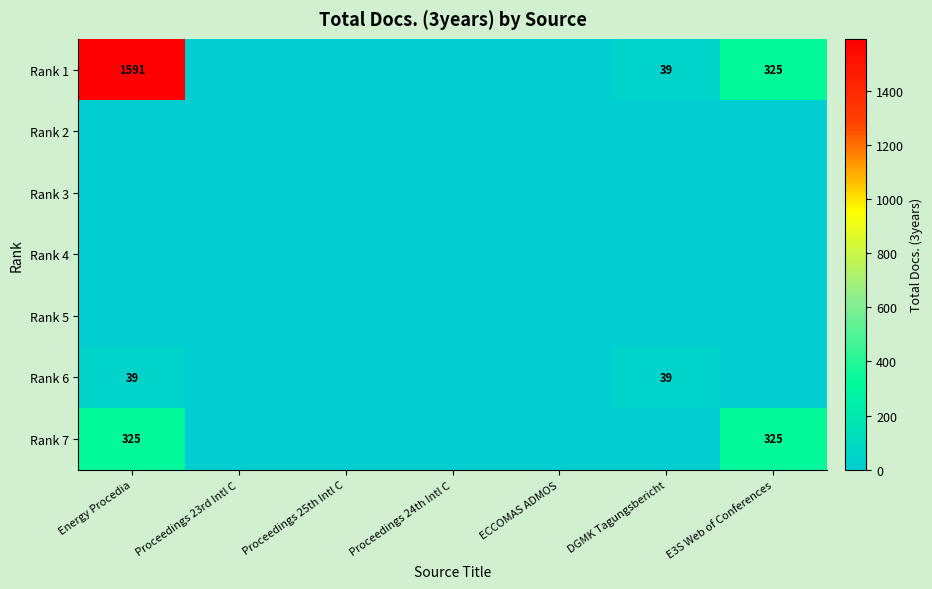

The value of Rank 7 at Energy Procedia is 325. True or false?

True